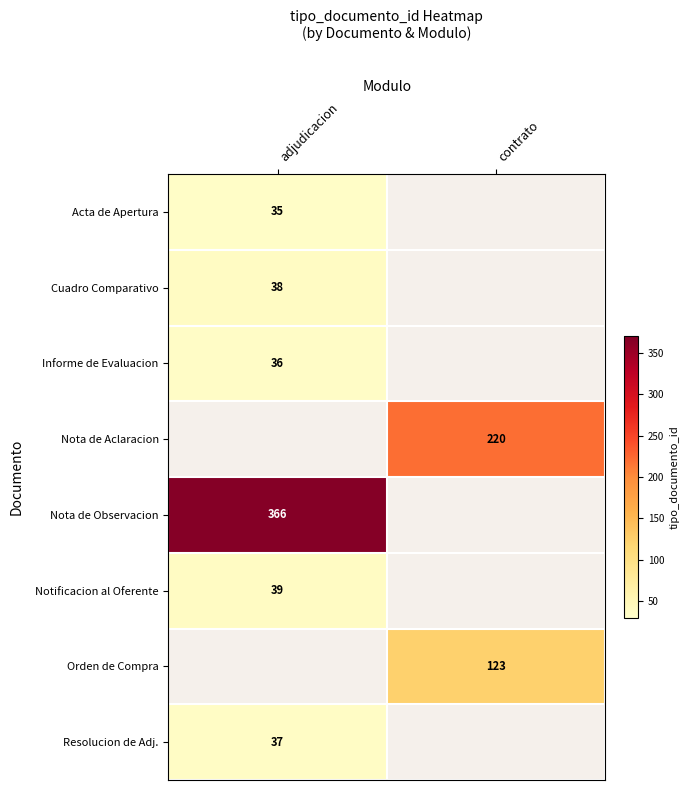

What is the difference between the highest and lowest values at adjudicacion?

331.0